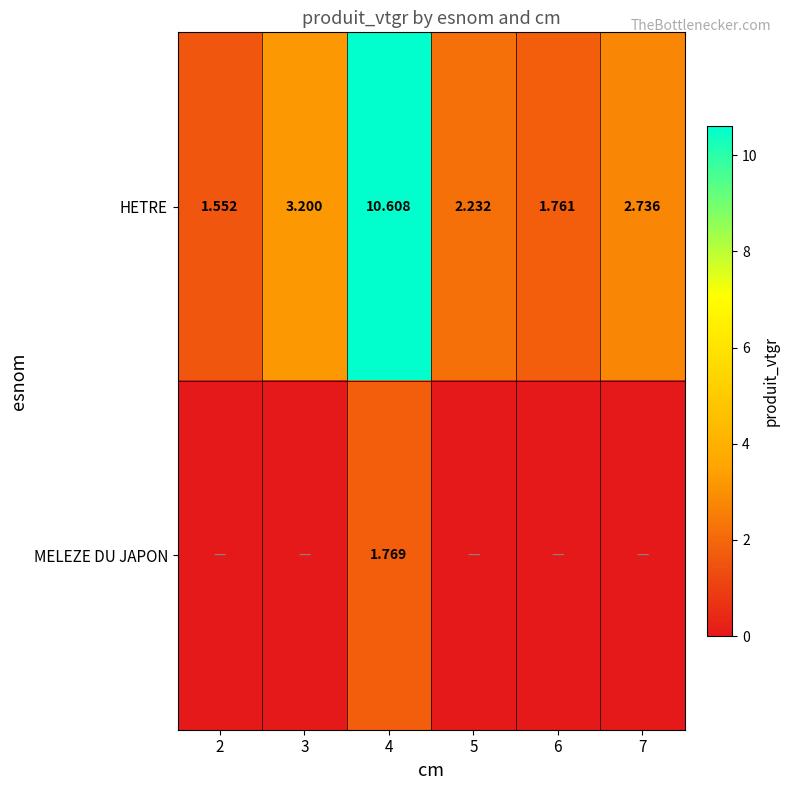

Is the value of MELEZE DU JAPON at 4 greater than the value of HETRE at 3?

No